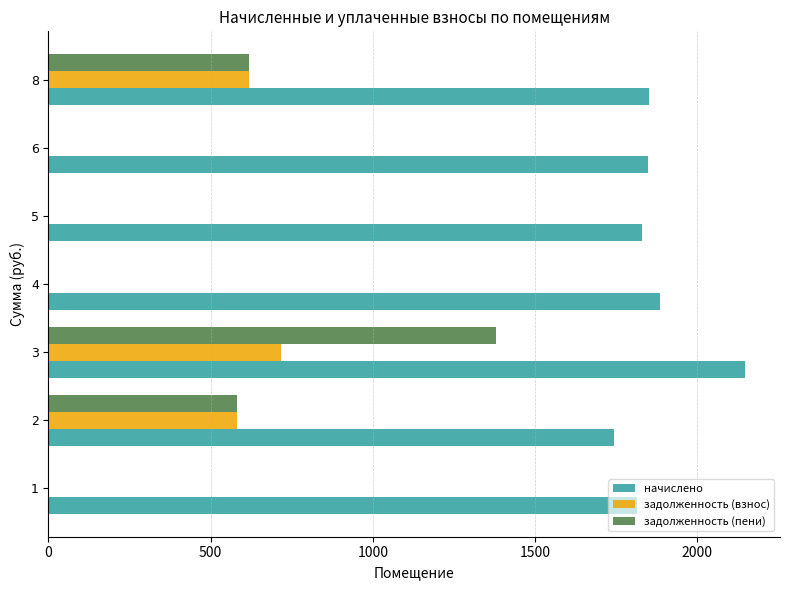

What is the maximum value for начислено?

2148.3